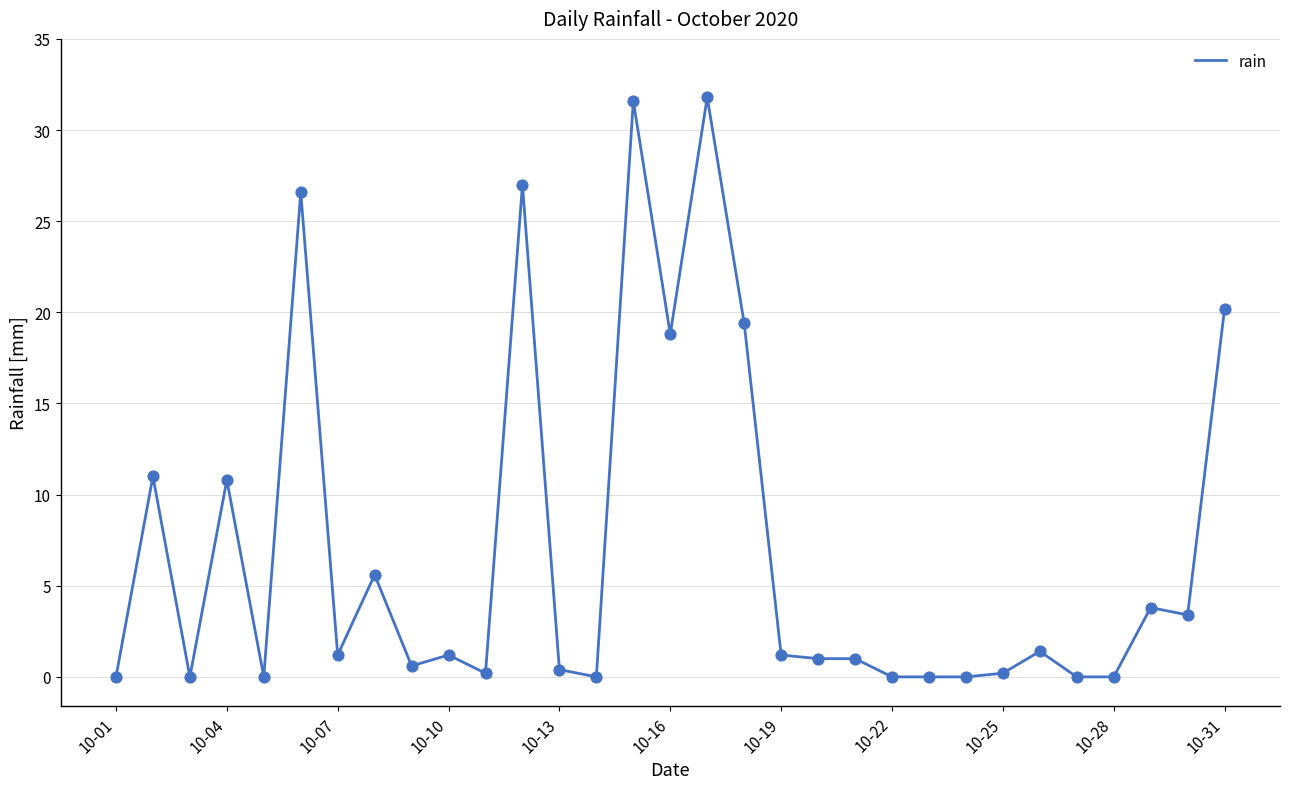

What is the maximum value shown in the chart?

31.8